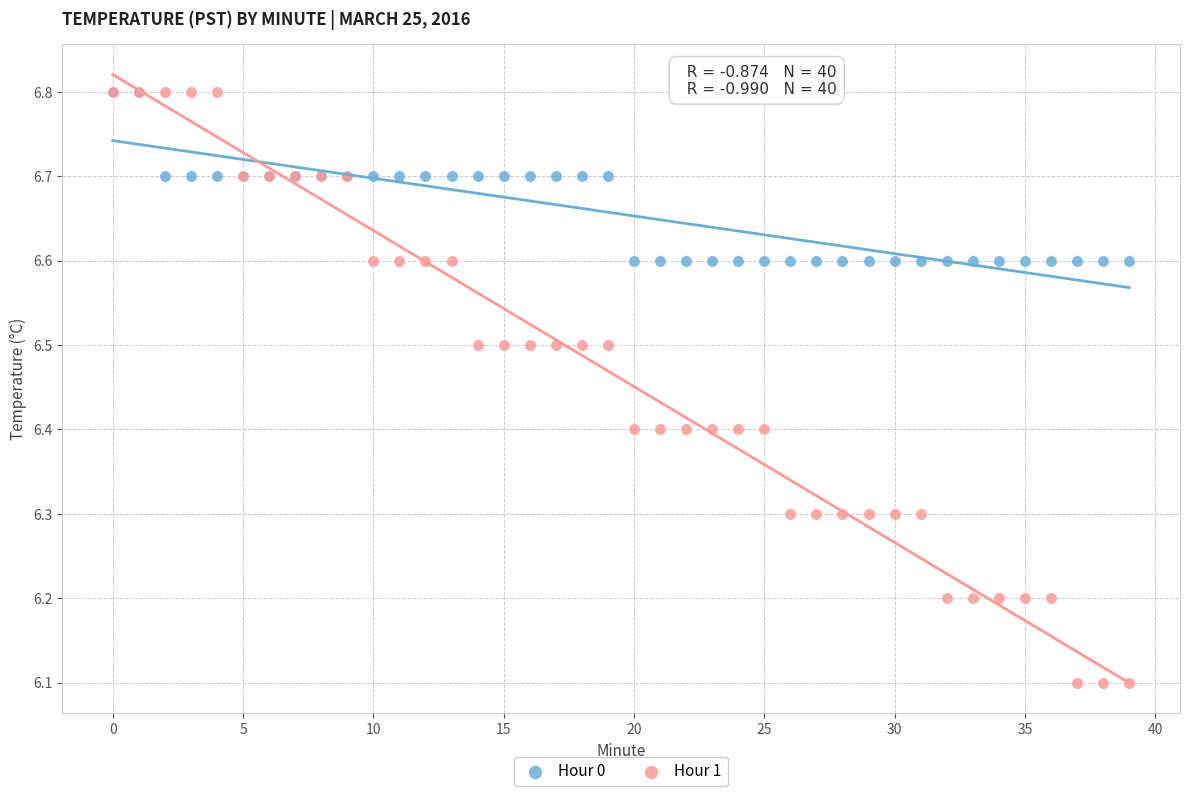

Which series contains the lowest Y value?

Hour 1